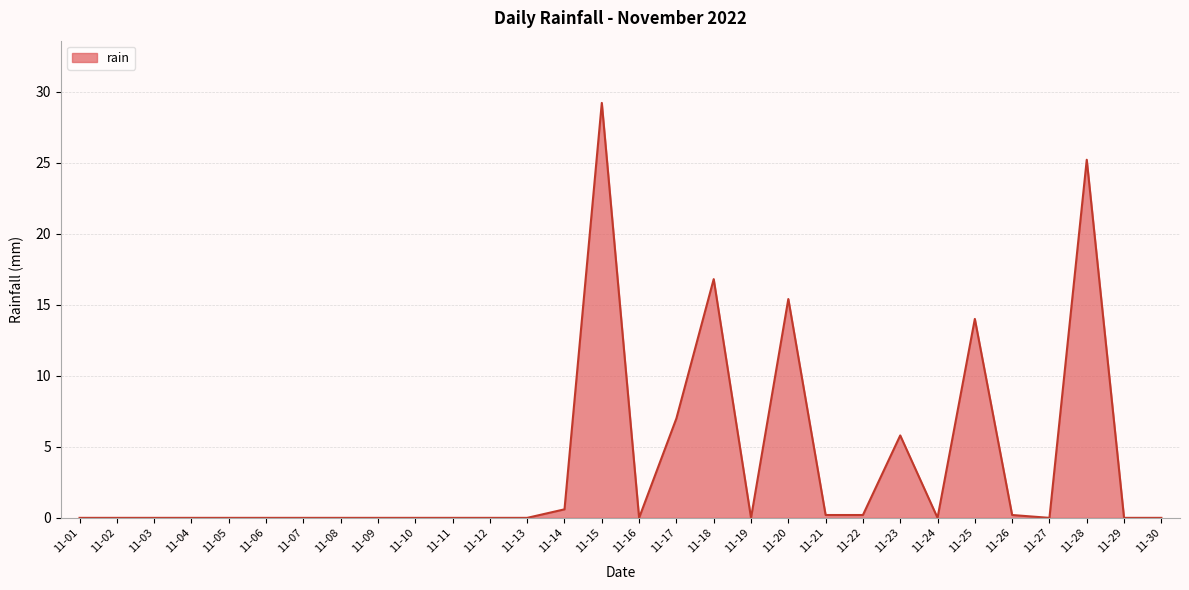

Is it true that the value at 11-10 is 11.9?

False